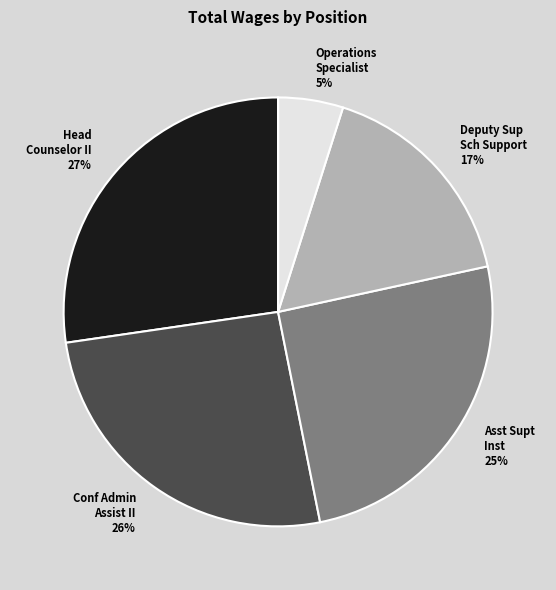

Do Head Counselor II 27% and Conf Admin Assist II 26% together represent more than half of the pie?

Yes